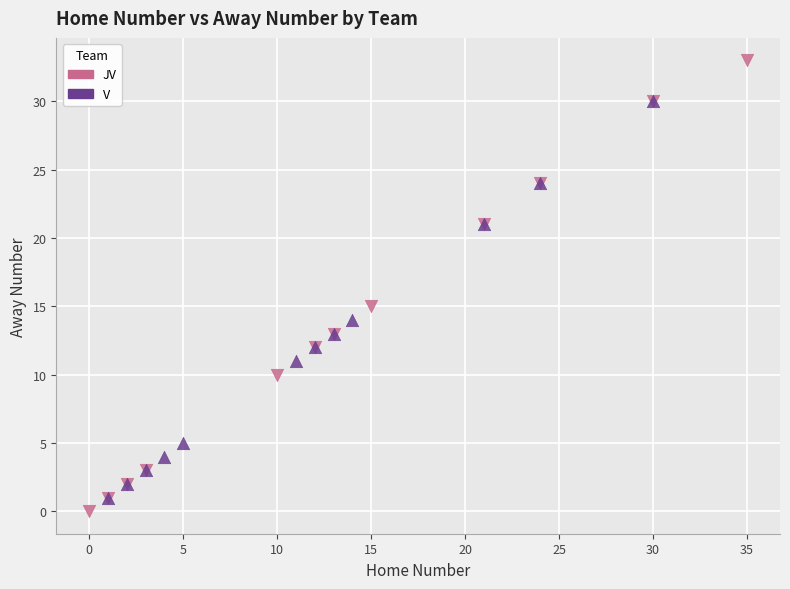

Which series contains the highest Y value?

JV